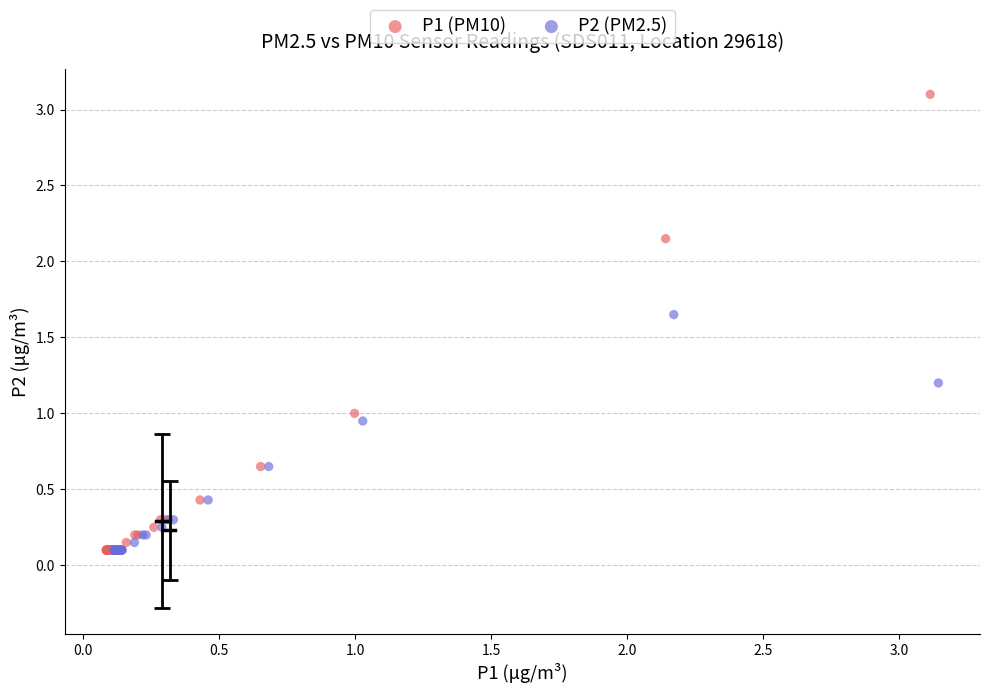

Which series has the widest spread of Y values?

P1 (PM10)